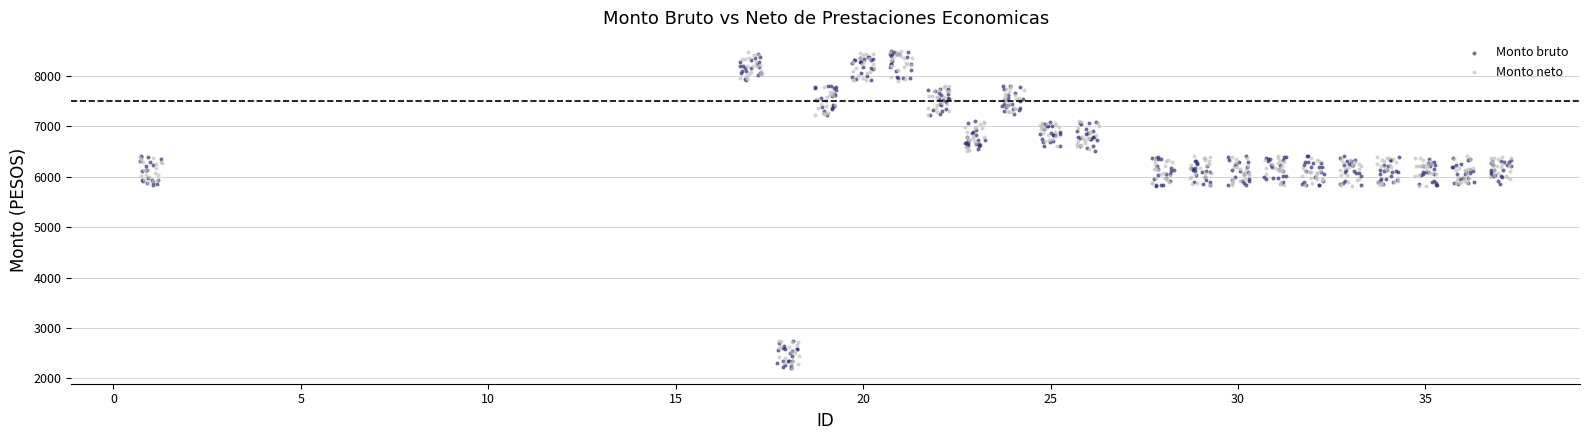

What are all the series names shown in the legend?

Monto bruto, Monto neto